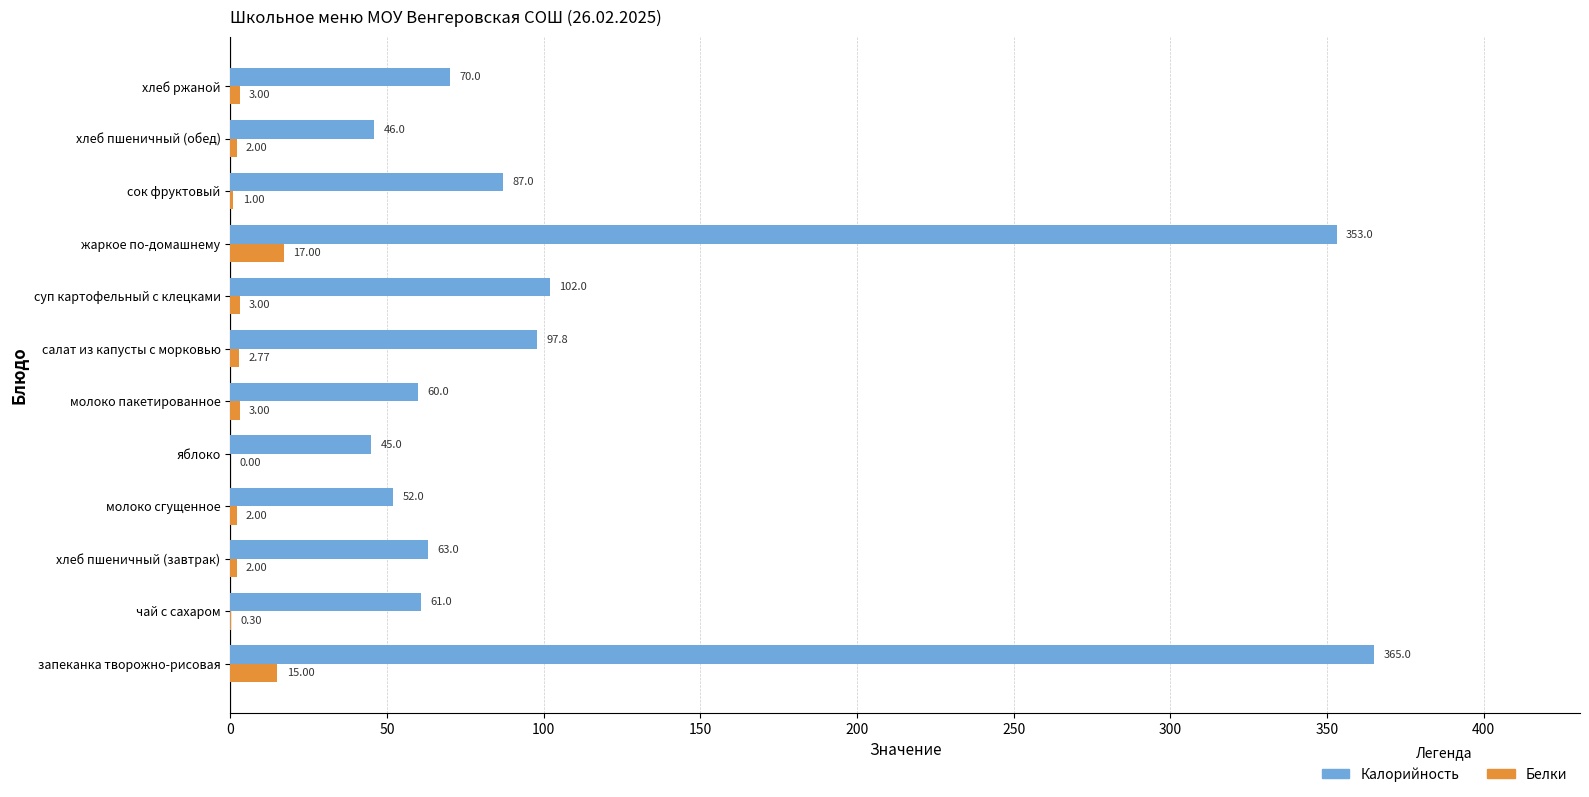

At which label is Калорийность closest to 205?

суп картофельный с клецками